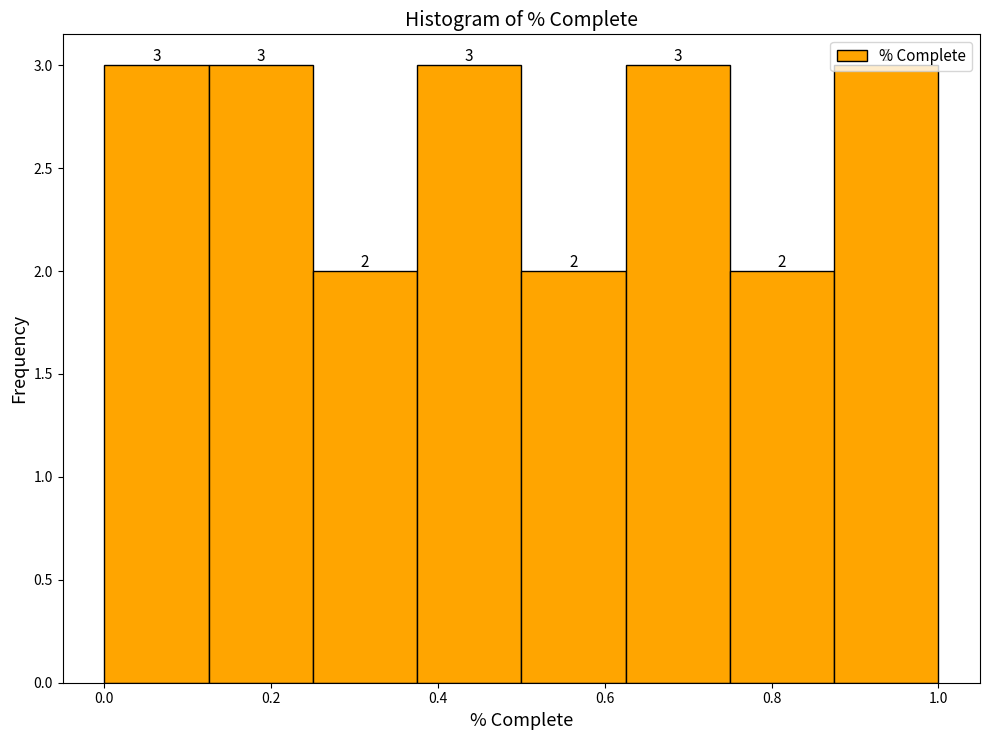

How tall is the bar that spans 0.250 to 0.375 on the x-axis? The bar edges are not printed on the chart, so give them approximately, as read against the axis.

2